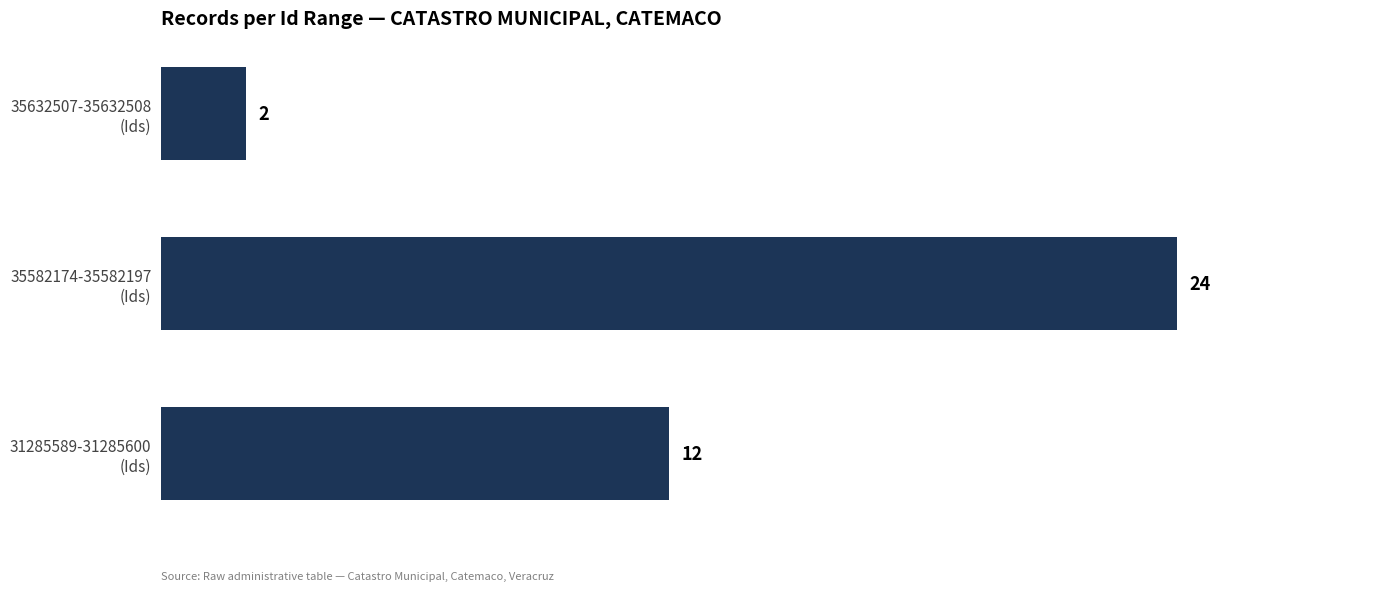

What is the average value?

13